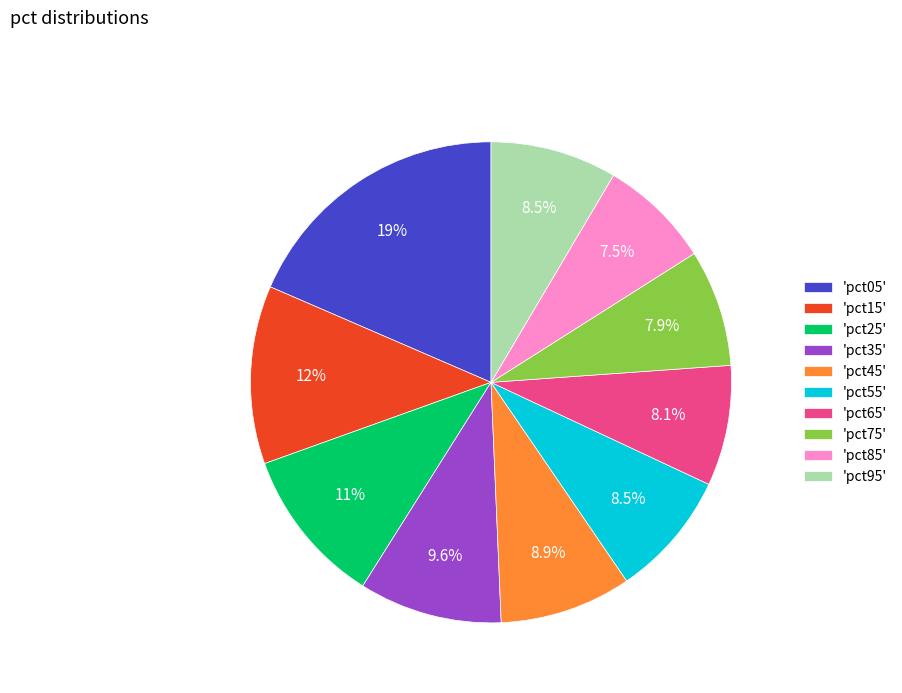

Does 'pct55' account for over 50% of the chart?

No